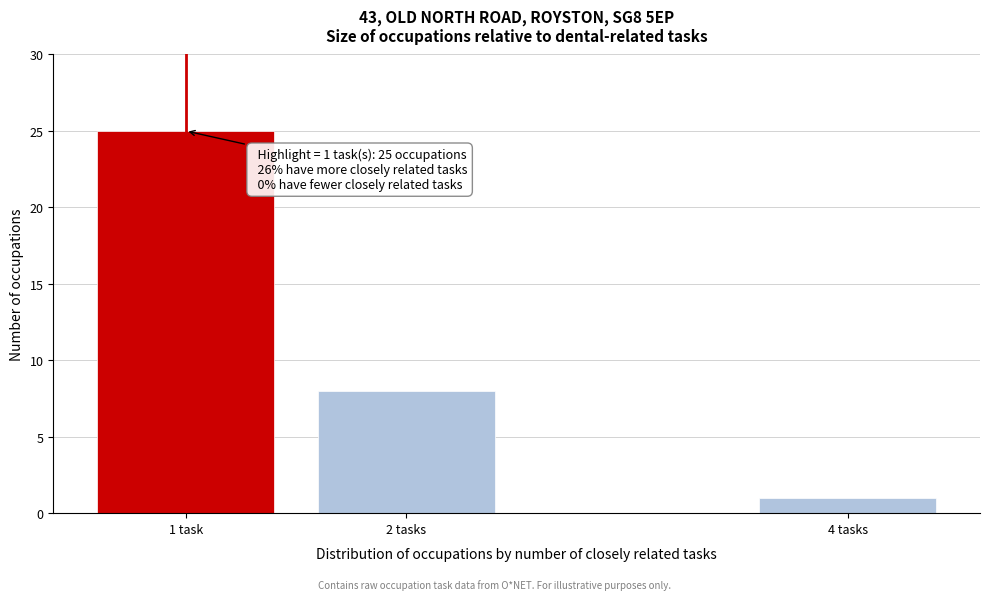

Reading right to left, list all the values displayed in this chart.

1	8	25